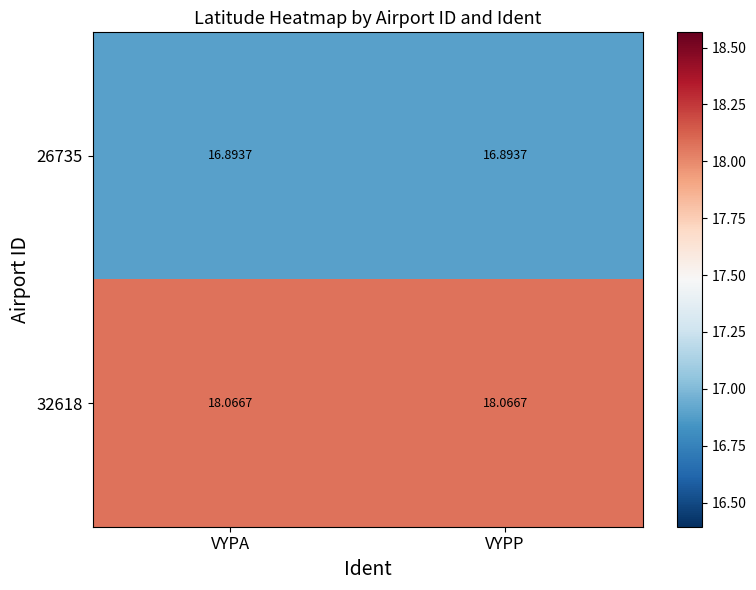

Is the value of 32618 at VYPP greater than the value of 26735 at VYPP?

Yes